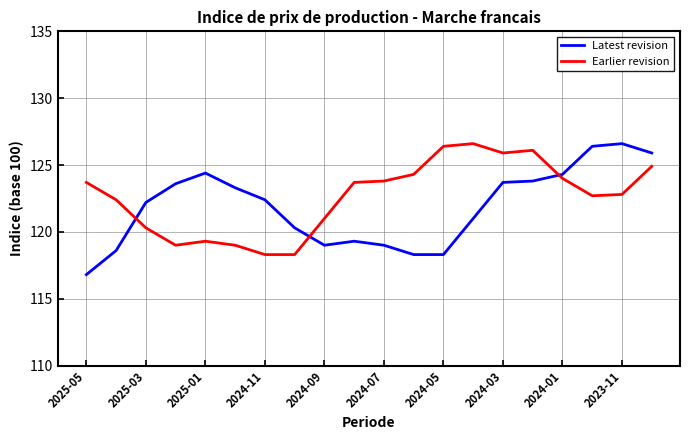

What is the difference between the maximum and minimum values in the Latest revision series?

9.8